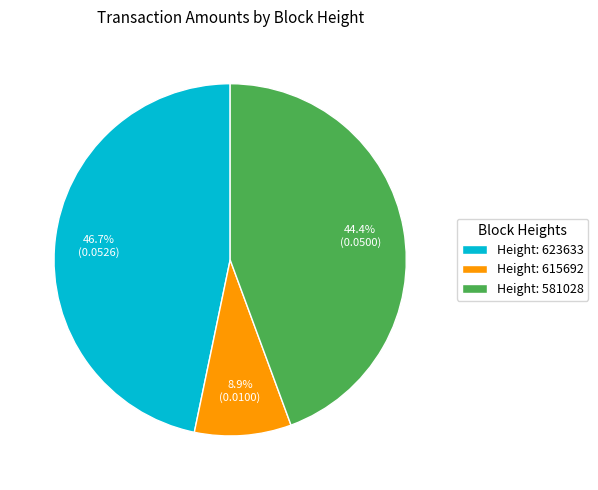

Which has a higher value, Height: 581028 or Height: 615692?

Height: 581028